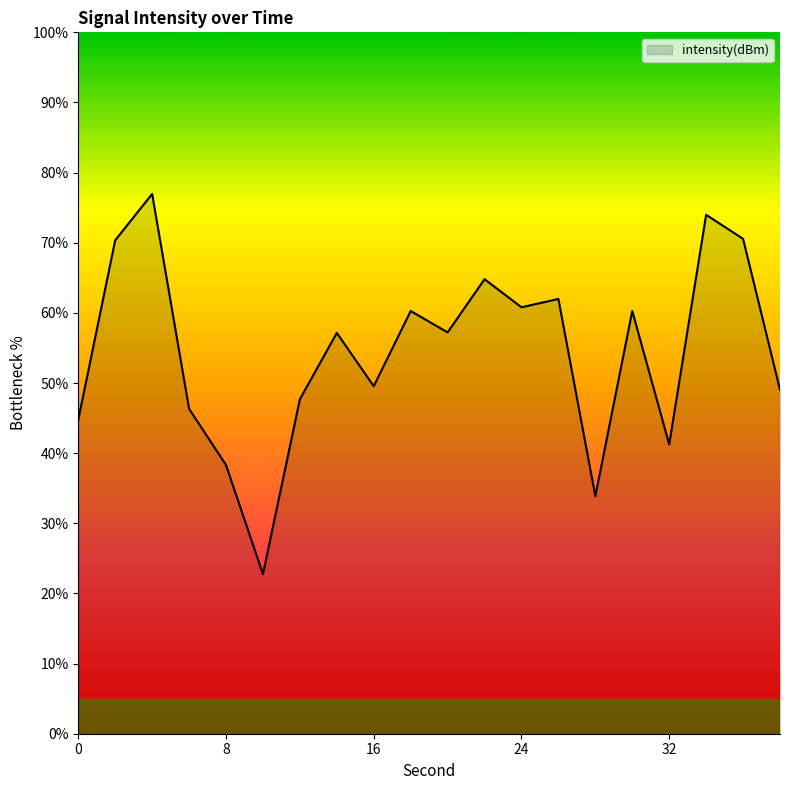

What is the difference between the maximum and minimum values?

54.2